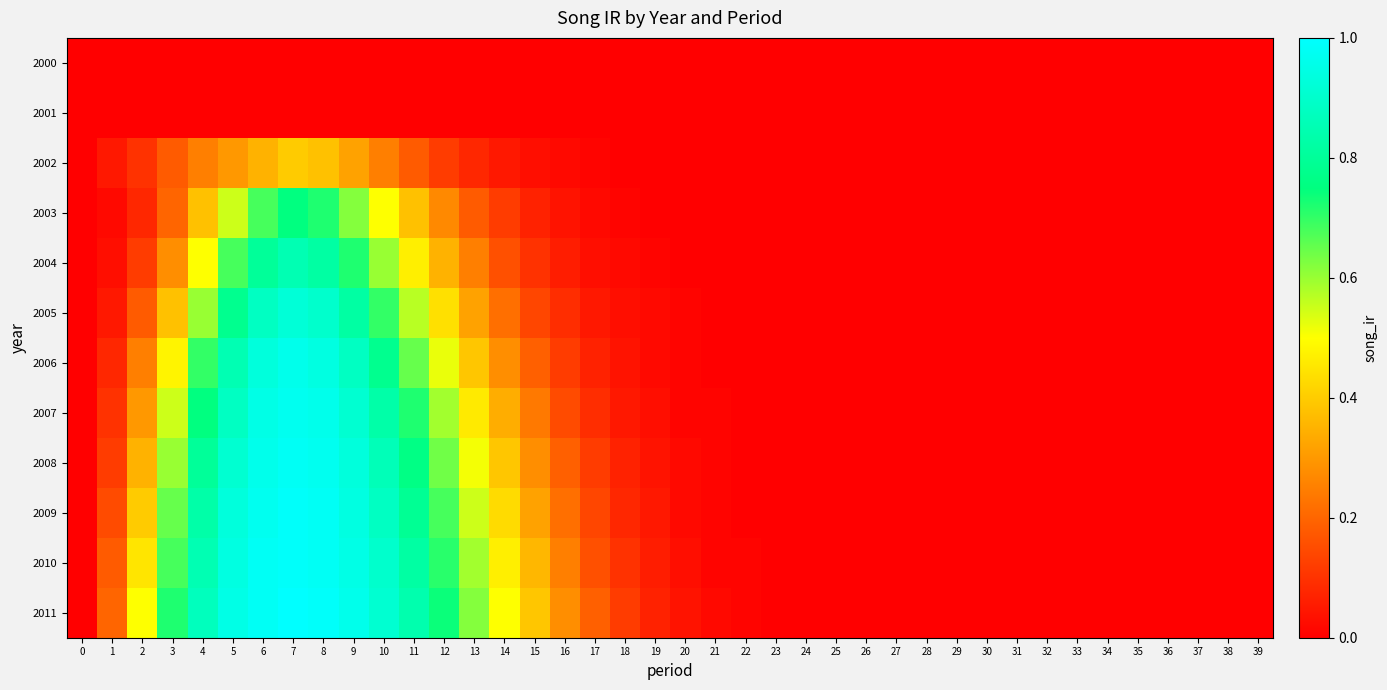

Reading left to right, extract all data points from this chart.

2000: 0=0.0	1=0.0	2=0.0	3=0.0	4=0.0	5=0.0	6=0.0	7=0.0	8=0.0	9=0.0	10=0.0	11=0.0	12=0.0	13=0.0	14=0.0	15=0.0	16=0.0	17=0.0	18=0.0	19=0.0	20=0.0	21=0.0	22=0.0	23=0.0	24=0.0	25=0.0	26=0.0	27=0.0	28=0.0	29=0.0	30=0.0	31=0.0	32=0.0	33=0.0	34=0.0	35=0.0	36=0.0	37=0.0	38=0.0	39=0.0
2001: 0=0.0	1=0.0	2=0.0	3=0.0	4=0.0	5=0.0	6=0.0	7=0.0	8=0.0	9=0.0	10=0.0	11=0.0	12=0.0	13=0.0	14=0.0	15=0.0	16=0.0	17=0.0	18=0.0	19=0.0	20=0.0	21=0.0	22=0.0	23=0.0	24=0.0	25=0.0	26=0.0	27=0.0	28=0.0	29=0.0	30=0.0	31=0.0	32=0.0	33=0.0	34=0.0	35=0.0	36=0.0	37=0.0	38=0.0	39=0.0
2002: 0=0.0	1=0.1	2=0.1	3=0.2	4=0.2	5=0.3	6=0.3	7=0.4	8=0.4	9=0.3	10=0.2	11=0.2	12=0.1	13=0.1	14=0.1	15=0.0	16=0.0	17=0.0	18=0.0	19=0.0	20=0.0	21=0.0	22=0.0	23=0.0	24=0.0	25=0.0	26=0.0	27=0.0	28=0.0	29=0.0	30=0.0	31=0.0	32=0.0	33=0.0	34=0.0	35=0.0	36=0.0	37=0.0	38=0.0	39=0.0
2003: 0=0.0	1=0.0	2=0.1	3=0.2	4=0.4	5=0.6	6=0.7	7=0.8	8=0.7	9=0.6	10=0.5	11=0.4	12=0.3	13=0.2	14=0.1	15=0.1	16=0.0	17=0.0	18=0.0	19=0.0	20=0.0	21=0.0	22=0.0	23=0.0	24=0.0	25=0.0	26=0.0	27=0.0	28=0.0	29=0.0	30=0.0	31=0.0	32=0.0	33=0.0	34=0.0	35=0.0	36=0.0	37=0.0	38=0.0	39=0.0
2004: 0=0.0	1=0.0	2=0.1	3=0.3	4=0.5	5=0.7	6=0.8	7=0.8	8=0.8	9=0.7	10=0.6	11=0.5	12=0.3	13=0.2	14=0.2	15=0.1	16=0.1	17=0.0	18=0.0	19=0.0	20=0.0	21=0.0	22=0.0	23=0.0	24=0.0	25=0.0	26=0.0	27=0.0	28=0.0	29=0.0	30=0.0	31=0.0	32=0.0	33=0.0	34=0.0	35=0.0	36=0.0	37=0.0	38=0.0	39=0.0
2005: 0=0.0	1=0.1	2=0.2	3=0.4	4=0.6	5=0.8	6=0.9	7=0.9	8=0.9	9=0.8	10=0.7	11=0.6	12=0.4	13=0.3	14=0.2	15=0.1	16=0.1	17=0.1	18=0.0	19=0.0	20=0.0	21=0.0	22=0.0	23=0.0	24=0.0	25=0.0	26=0.0	27=0.0	28=0.0	29=0.0	30=0.0	31=0.0	32=0.0	33=0.0	34=0.0	35=0.0	36=0.0	37=0.0	38=0.0	39=0.0
2006: 0=0.0	1=0.1	2=0.2	3=0.5	4=0.7	5=0.8	6=0.9	7=1.0	8=0.9	9=0.9	10=0.8	11=0.7	12=0.5	13=0.4	14=0.3	15=0.2	16=0.1	17=0.1	18=0.0	19=0.0	20=0.0	21=0.0	22=0.0	23=0.0	24=0.0	25=0.0	26=0.0	27=0.0	28=0.0	29=0.0	30=0.0	31=0.0	32=0.0	33=0.0	34=0.0	35=0.0	36=0.0	37=0.0	38=0.0	39=0.0
2007: 0=0.0	1=0.1	2=0.3	3=0.6	4=0.8	5=0.9	6=0.9	7=1.0	8=1.0	9=0.9	10=0.8	11=0.7	12=0.6	13=0.5	14=0.3	15=0.2	16=0.1	17=0.1	18=0.1	19=0.0	20=0.0	21=0.0	22=0.0	23=0.0	24=0.0	25=0.0	26=0.0	27=0.0	28=0.0	29=0.0	30=0.0	31=0.0	32=0.0	33=0.0	34=0.0	35=0.0	36=0.0	37=0.0	38=0.0	39=0.0
2008: 0=0.0	1=0.1	2=0.3	3=0.6	4=0.8	5=0.9	6=1.0	7=1.0	8=1.0	9=0.9	10=0.9	11=0.8	12=0.6	13=0.5	14=0.4	15=0.3	16=0.2	17=0.1	18=0.1	19=0.0	20=0.0	21=0.0	22=0.0	23=0.0	24=0.0	25=0.0	26=0.0	27=0.0	28=0.0	29=0.0	30=0.0	31=0.0	32=0.0	33=0.0	34=0.0	35=0.0	36=0.0	37=0.0	38=0.0	39=0.0
2009: 0=0.0	1=0.1	2=0.4	3=0.7	4=0.8	5=0.9	6=1.0	7=1.0	8=1.0	9=0.9	10=0.9	11=0.8	12=0.7	13=0.6	14=0.4	15=0.3	16=0.2	17=0.1	18=0.1	19=0.1	20=0.0	21=0.0	22=0.0	23=0.0	24=0.0	25=0.0	26=0.0	27=0.0	28=0.0	29=0.0	30=0.0	31=0.0	32=0.0	33=0.0	34=0.0	35=0.0	36=0.0	37=0.0	38=0.0	39=0.0
2010: 0=0.0	1=0.2	2=0.5	3=0.7	4=0.8	5=0.9	6=1.0	7=1.0	8=1.0	9=0.9	10=0.9	11=0.8	12=0.7	13=0.6	14=0.5	15=0.4	16=0.2	17=0.2	18=0.1	19=0.1	20=0.0	21=0.0	22=0.0	23=0.0	24=0.0	25=0.0	26=0.0	27=0.0	28=0.0	29=0.0	30=0.0	31=0.0	32=0.0	33=0.0	34=0.0	35=0.0	36=0.0	37=0.0	38=0.0	39=0.0
2011: 0=0.0	1=0.2	2=0.5	3=0.7	4=0.9	5=0.9	6=1.0	7=1.0	8=1.0	9=1.0	10=0.9	11=0.8	12=0.7	13=0.6	14=0.5	15=0.4	16=0.3	17=0.2	18=0.1	19=0.1	20=0.0	21=0.0	22=0.0	23=0.0	24=0.0	25=0.0	26=0.0	27=0.0	28=0.0	29=0.0	30=0.0	31=0.0	32=0.0	33=0.0	34=0.0	35=0.0	36=0.0	37=0.0	38=0.0	39=0.0